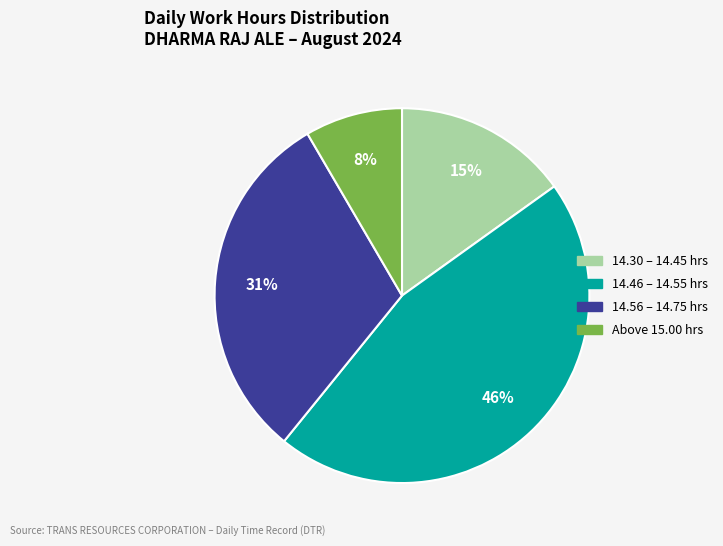

Is there a majority slice in this chart?

No